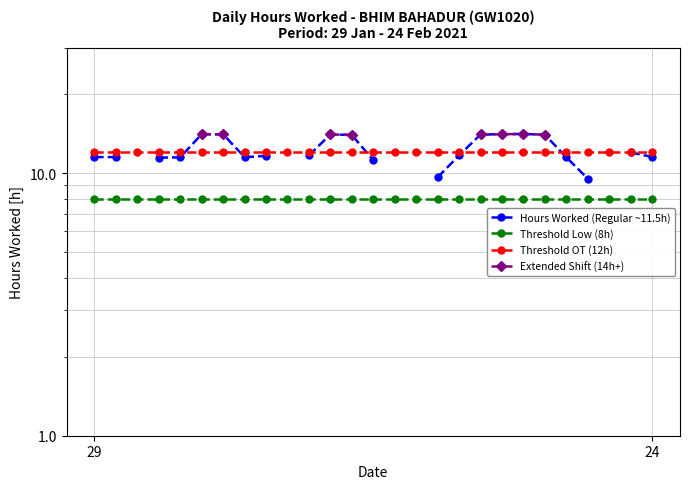

True or false: Threshold Low (8h) has more than 1 points higher than both neighbors.

False